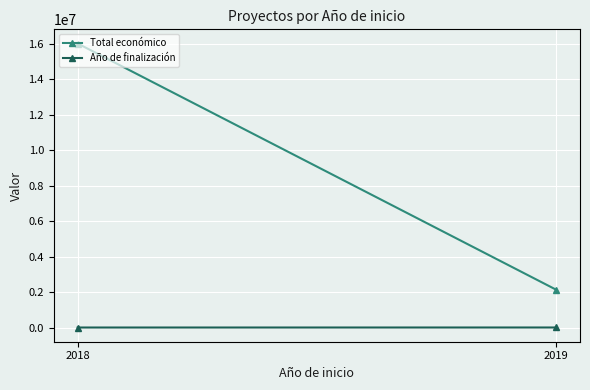

The value of Total económico at 2019 is 760009.5. True or false?

False